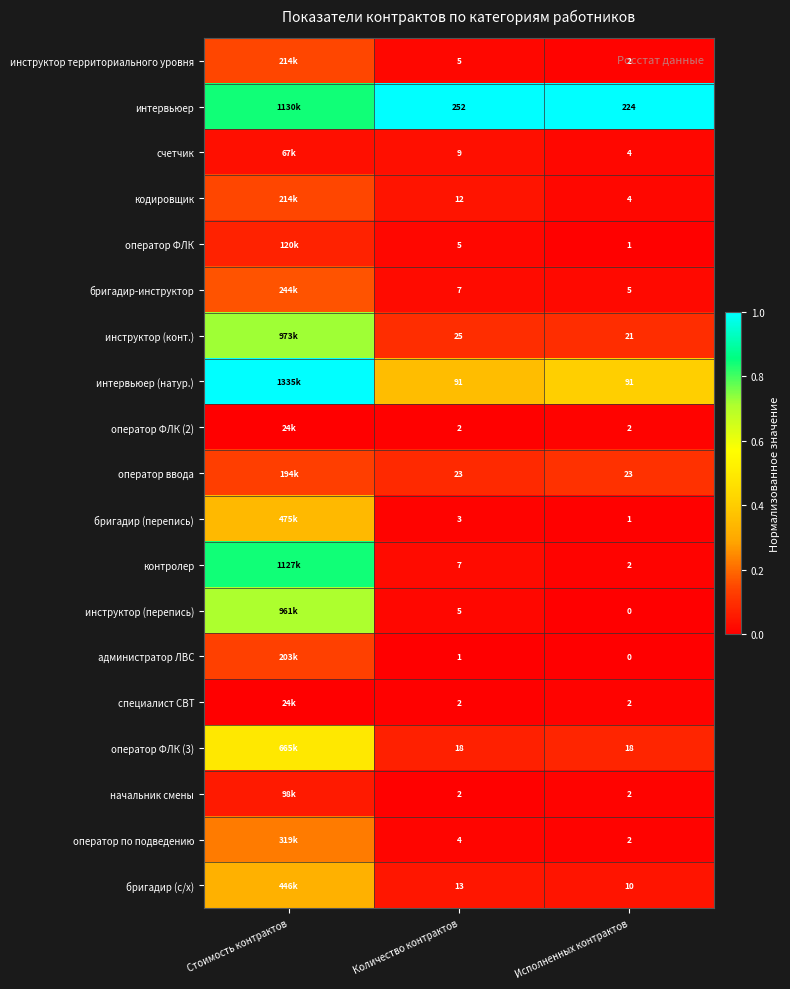

The оператор ввода series shows 0.1 at Количество контрактов. True or false?

False